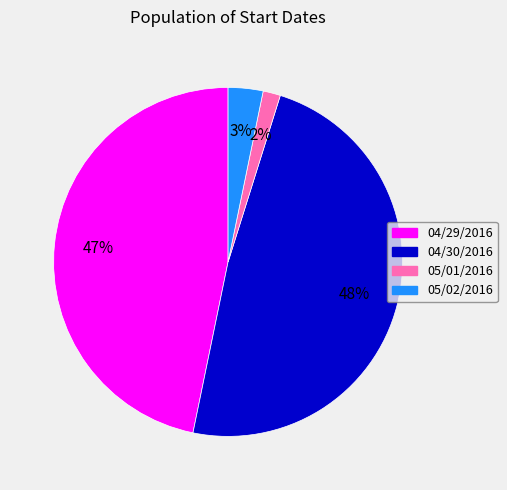

Rank the categories by value from highest to lowest.

04/30/2016, 04/29/2016, 05/02/2016, 05/01/2016